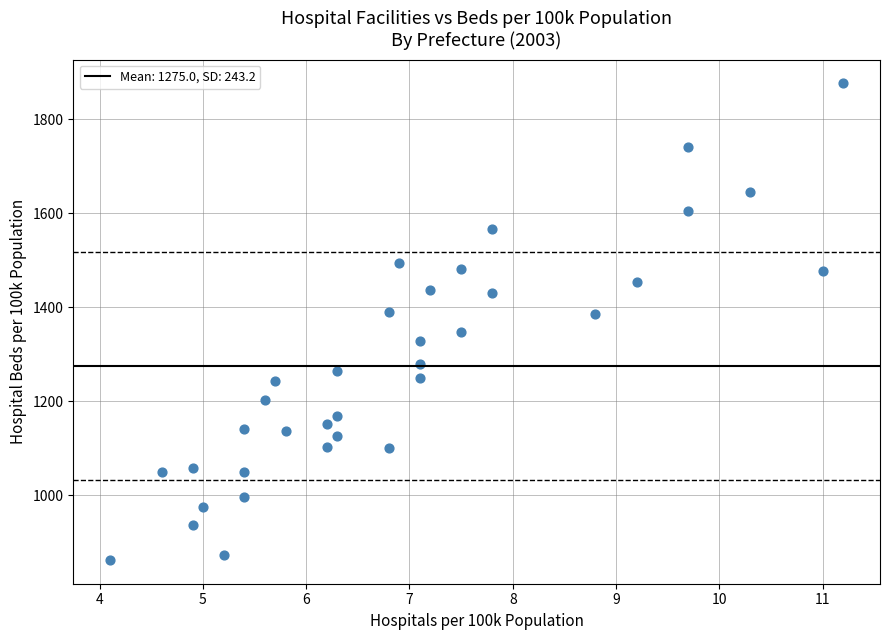

What is the range of X values (max minus min)?

7.1